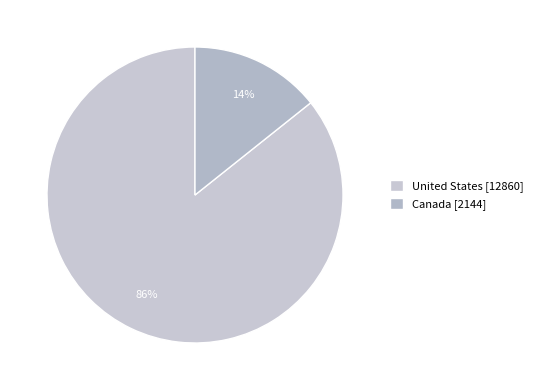

How many segments does this pie chart have?

2